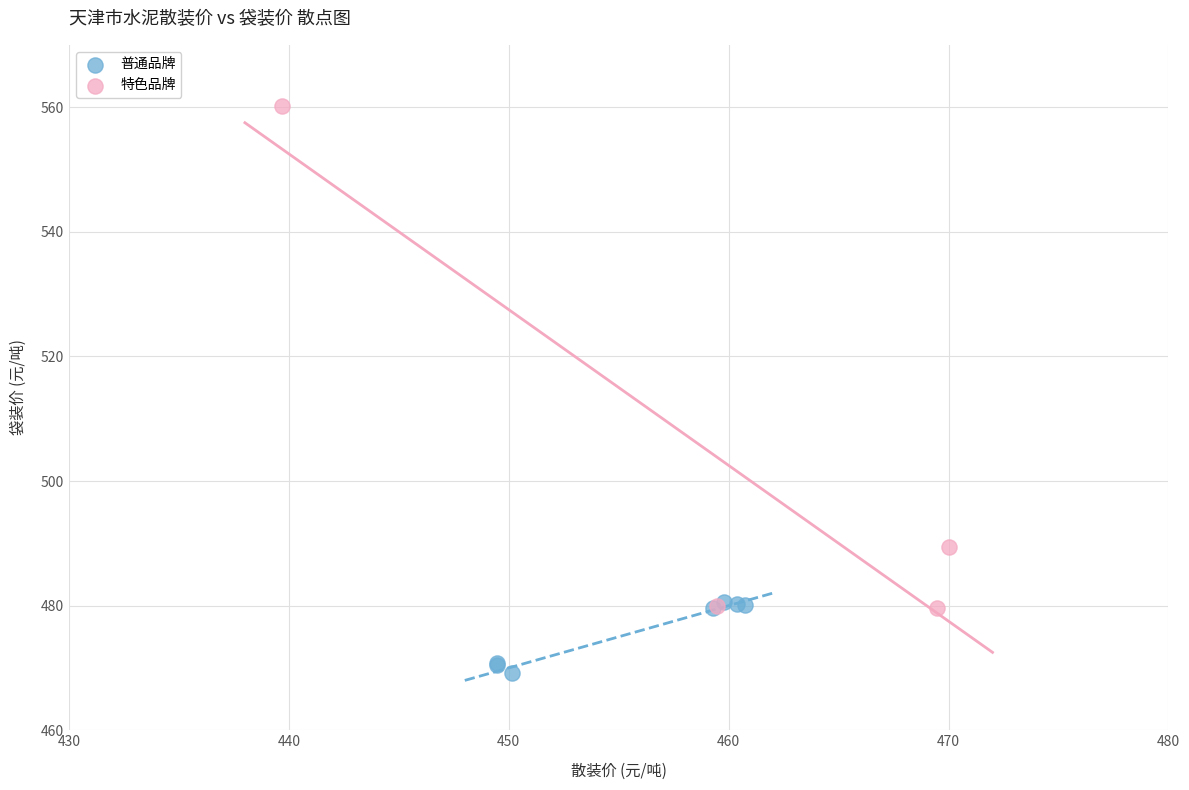

Which series reaches the minimum Y coordinate?

普通品牌